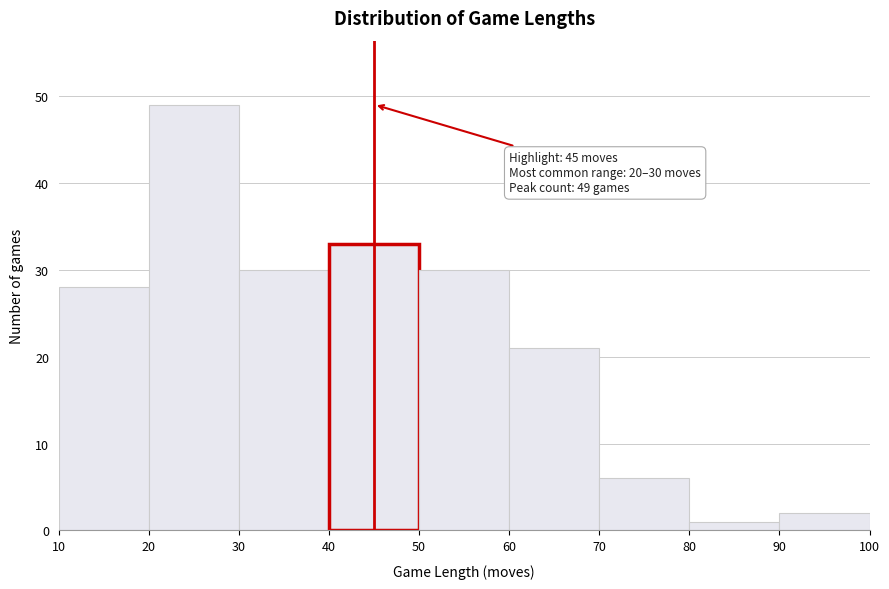

Over which range of the x-axis is the bar tallest?

20 to 30